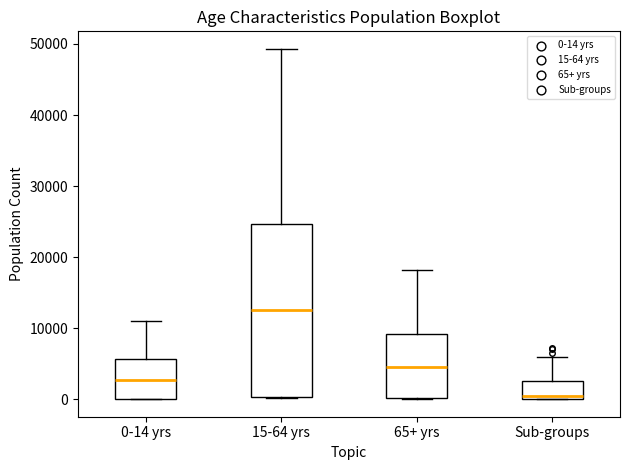

Comparing the boxes themselves (not the whiskers), which one is the tallest?

15-64 yrs